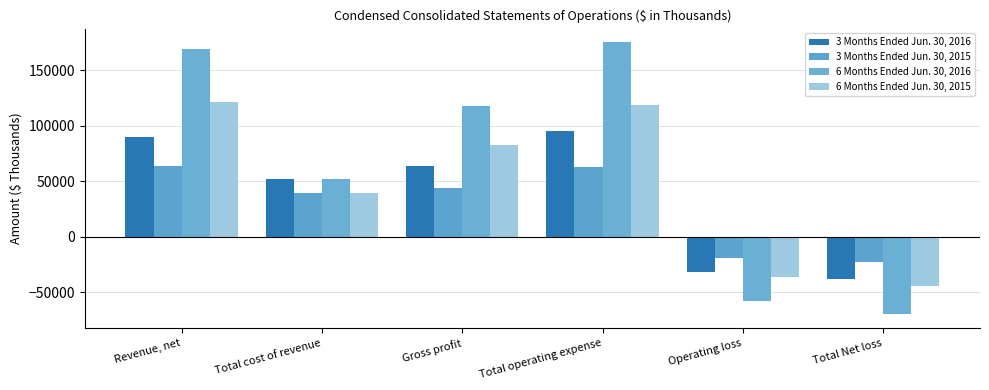

What is the total value across all series at Operating loss?

-145268